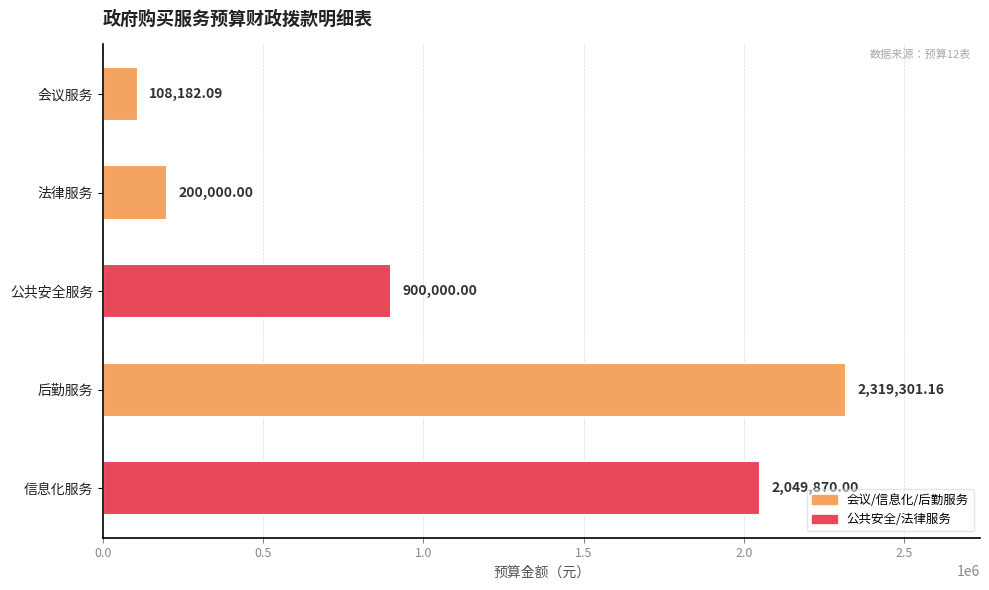

List the labels in order of value, smallest first.

会议服务, 法律服务, 公共安全服务, 信息化服务, 后勤服务